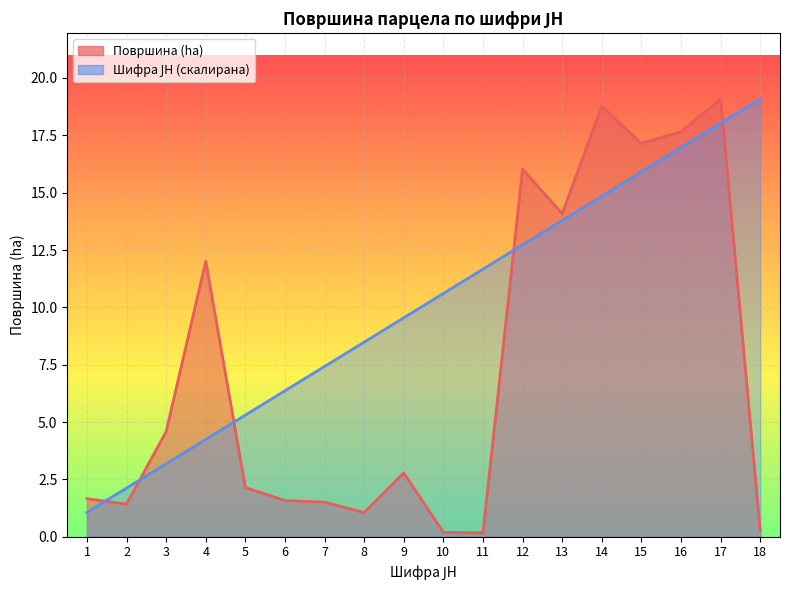

Does the chart display data point markers on the line(s)?

No